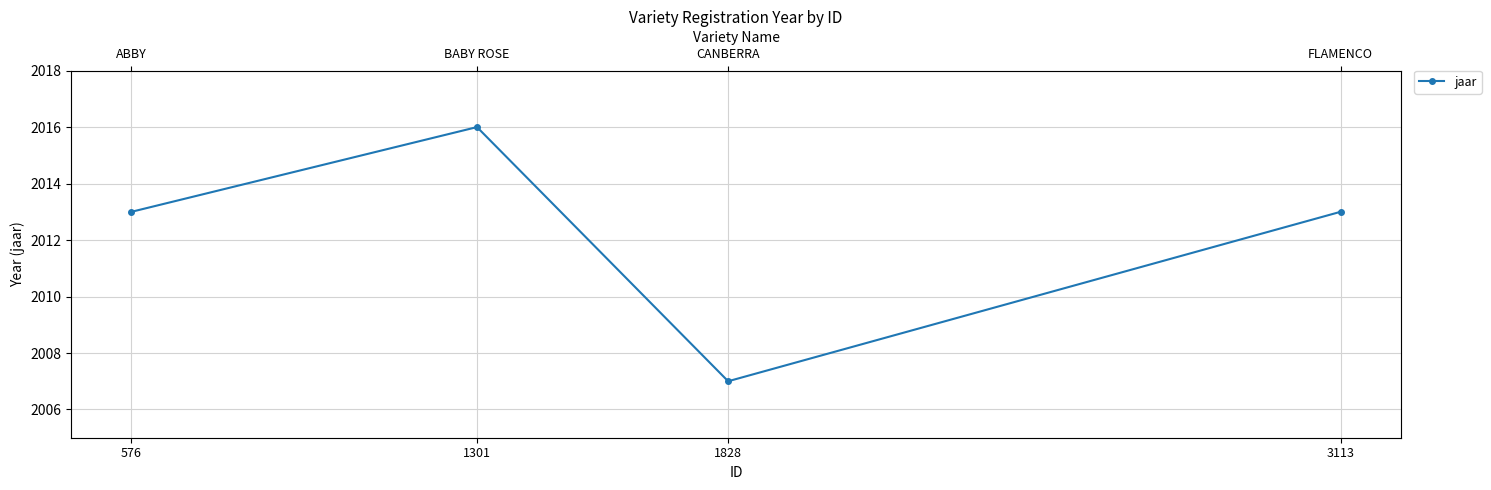

The chart shows a value of 2007 at 1828. True or false?

True